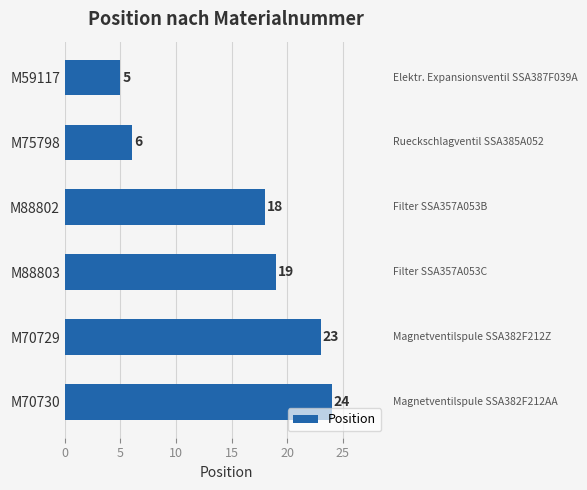

Reading top to bottom, transcribe all the data shown in this chart.

5	6	18	19	23	24